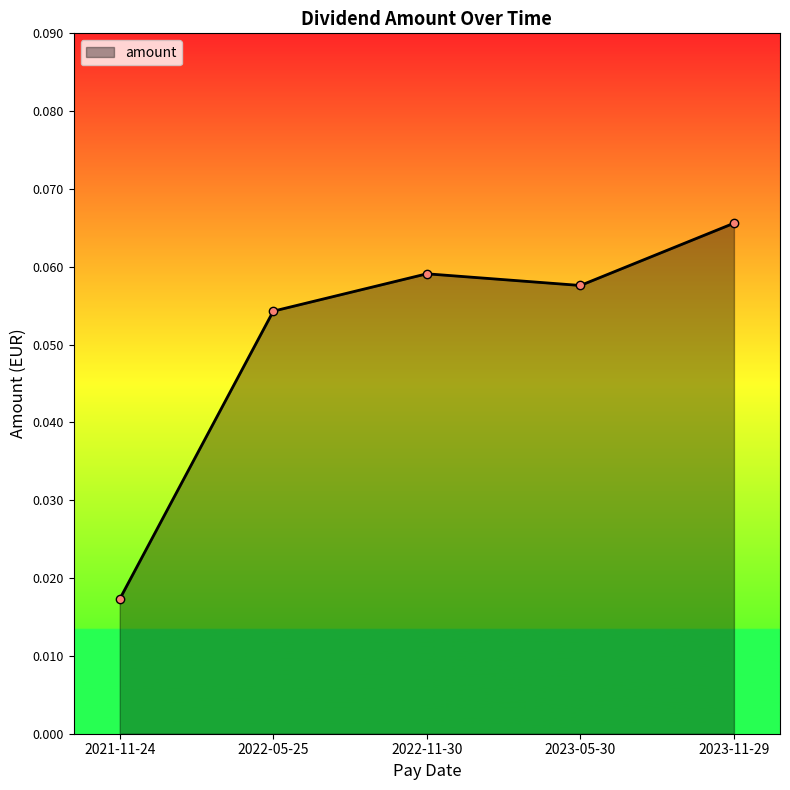

What position from the right is 2023-05-30?

2